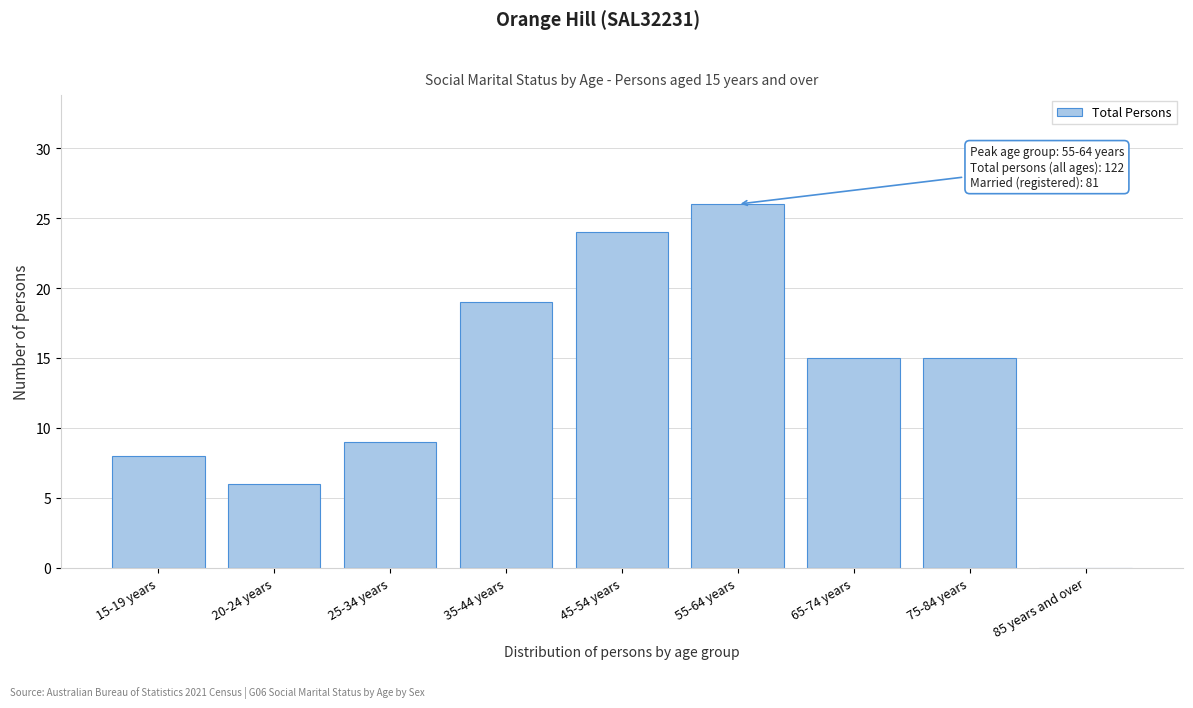

Reading right to left, transcribe all the data shown in this chart.

85 years and over=0	75-84 years=15	65-74 years=15	55-64 years=26	45-54 years=24	35-44 years=19	25-34 years=9	20-24 years=6	15-19 years=8